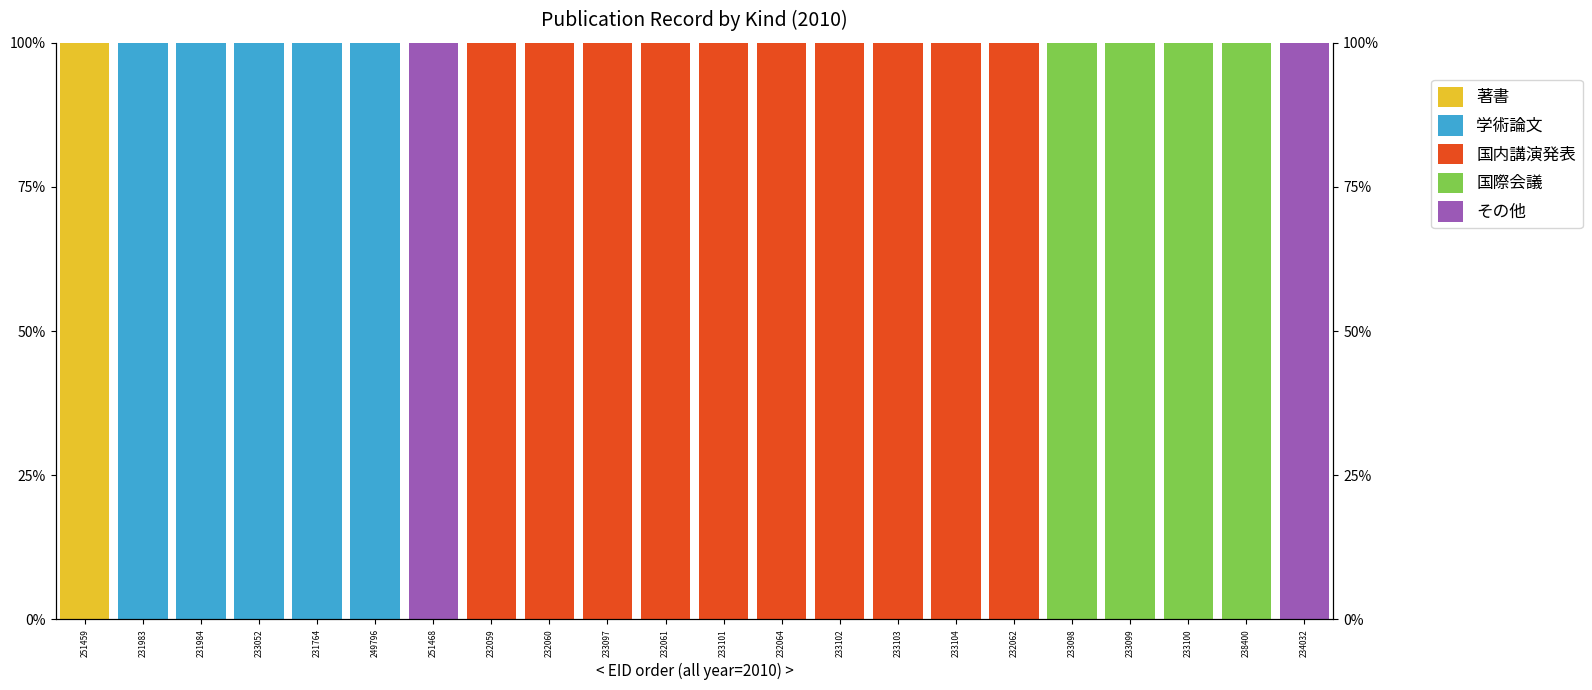

Reading left to right, list all the values displayed in this chart.

著書: 251459=1	231983=0	231984=0	233052=0	231764=0	249796=0	251468=0	232059=0	232060=0	233097=0	232061=0	233101=0	232064=0	233102=0	233103=0	233104=0	232062=0	233098=0	233099=0	233100=0	238400=0	234032=0
学術論文: 251459=0	231983=1	231984=1	233052=1	231764=1	249796=1	251468=0	232059=0	232060=0	233097=0	232061=0	233101=0	232064=0	233102=0	233103=0	233104=0	232062=0	233098=0	233099=0	233100=0	238400=0	234032=0
国内講演発表: 251459=0	231983=0	231984=0	233052=0	231764=0	249796=0	251468=0	232059=1	232060=1	233097=1	232061=1	233101=1	232064=1	233102=1	233103=1	233104=1	232062=1	233098=0	233099=0	233100=0	238400=0	234032=0
国際会議: 251459=0	231983=0	231984=0	233052=0	231764=0	249796=0	251468=0	232059=0	232060=0	233097=0	232061=0	233101=0	232064=0	233102=0	233103=0	233104=0	232062=0	233098=1	233099=1	233100=1	238400=1	234032=0
その他: 251459=0	231983=0	231984=0	233052=0	231764=0	249796=0	251468=1	232059=0	232060=0	233097=0	232061=0	233101=0	232064=0	233102=0	233103=0	233104=0	232062=0	233098=0	233099=0	233100=0	238400=0	234032=1